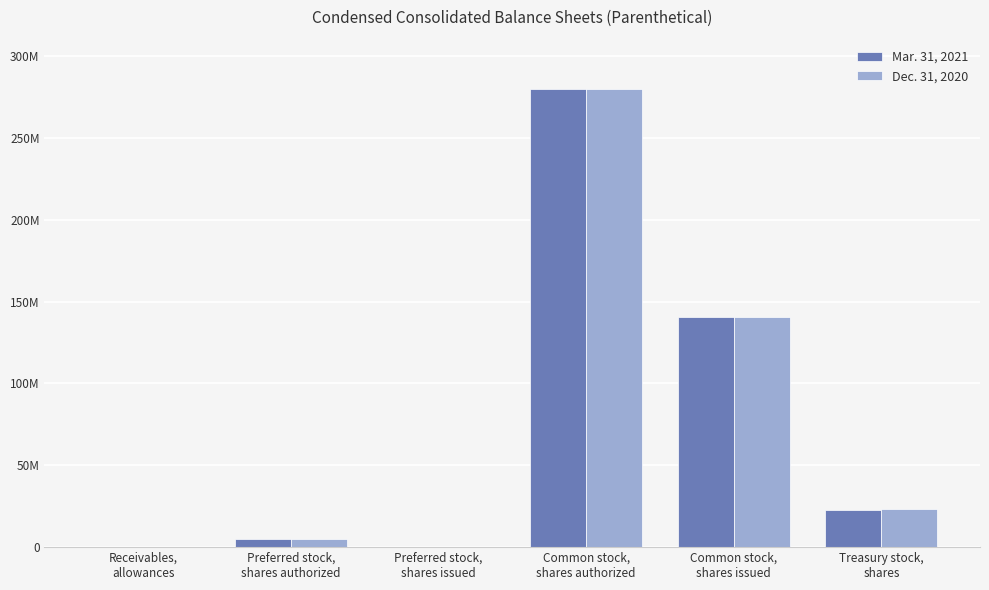

Rank the series by their average value, from highest to lowest.

Dec. 31, 2020, Mar. 31, 2021